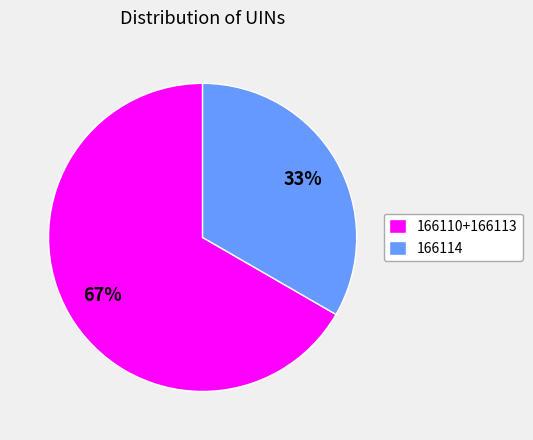

Which slice is the largest?

166110+166113